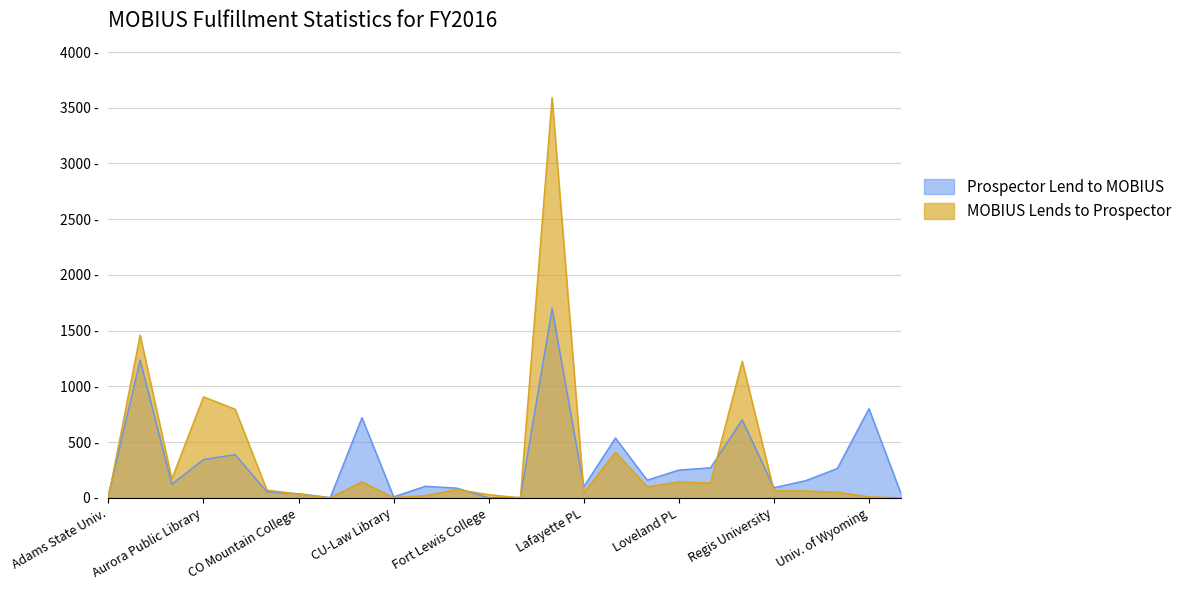

Between Univ. of Wyoming and Regis University, which is larger?

Univ. of Wyoming